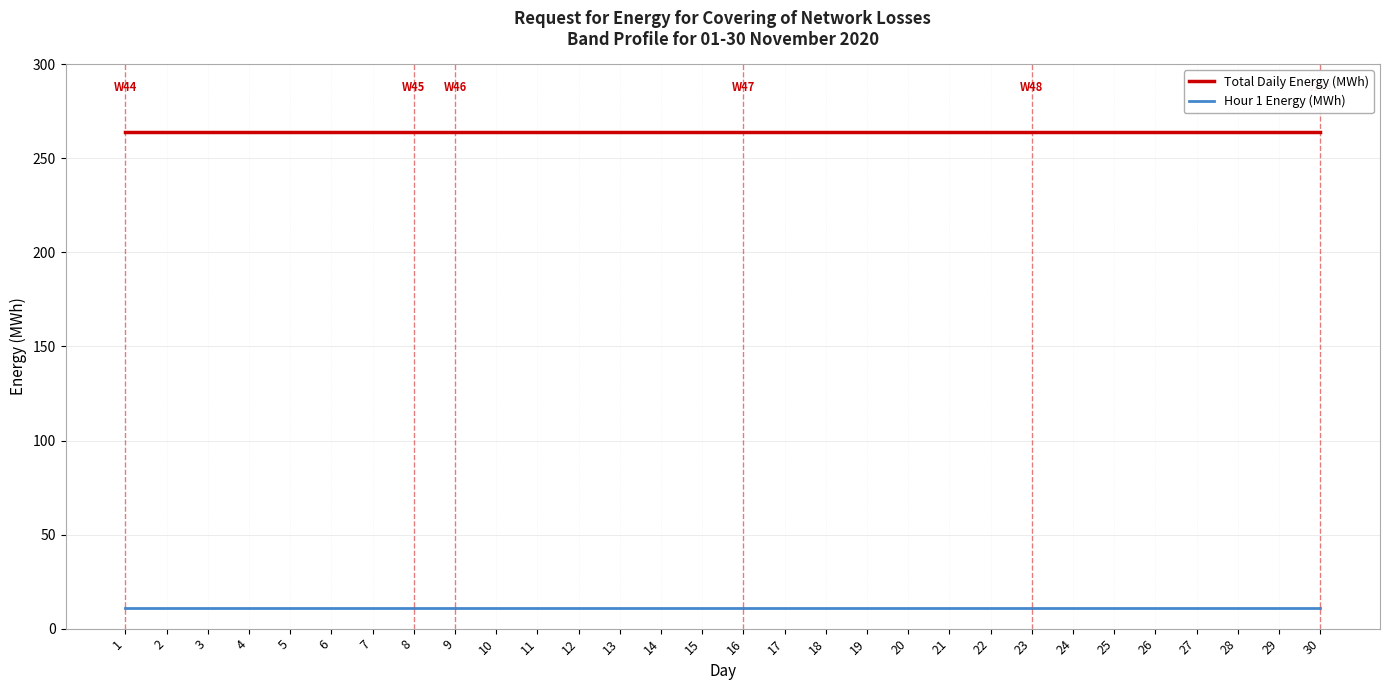

True or false: Hour 1 Energy (MWh) has a value of 11 at 25.

True